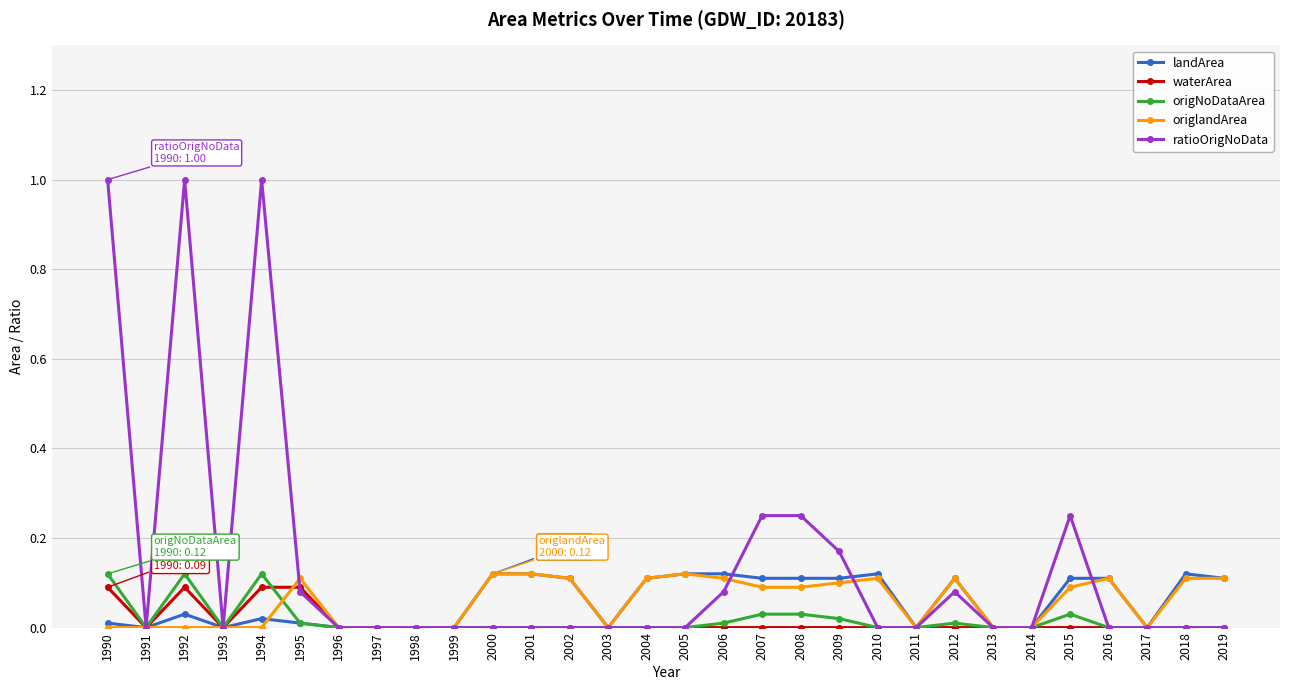

Which series has the largest total across all categories?

ratioOrigNoData